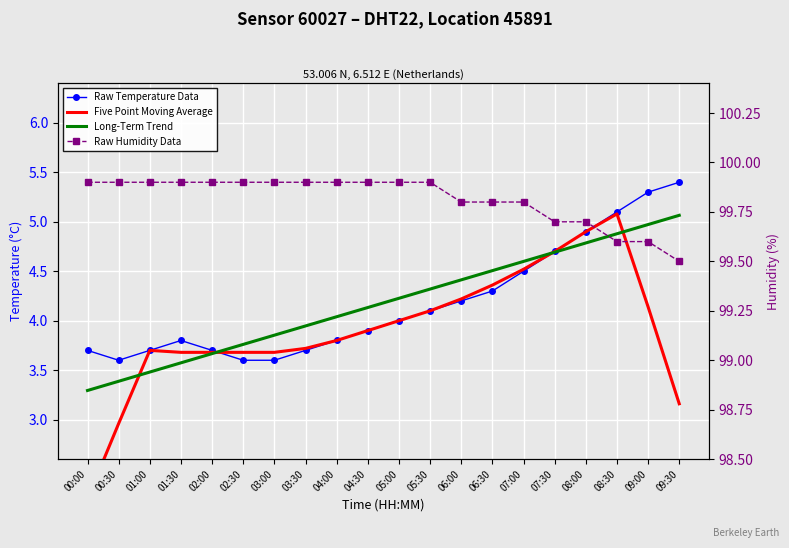

What is the sum of all Five Point Moving Average values?

78.2